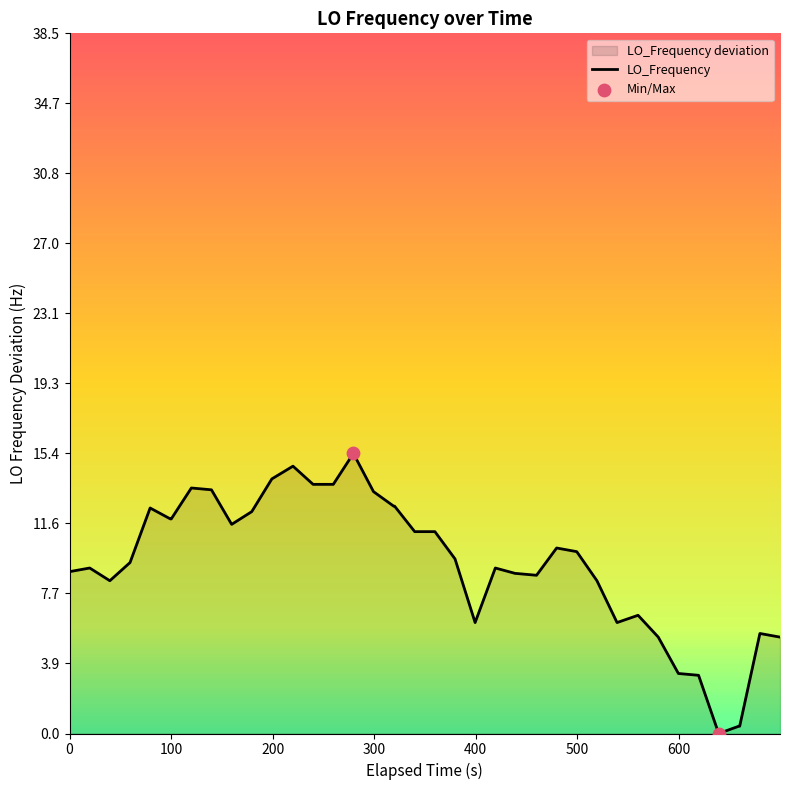

How many lines are shown in the chart?

1